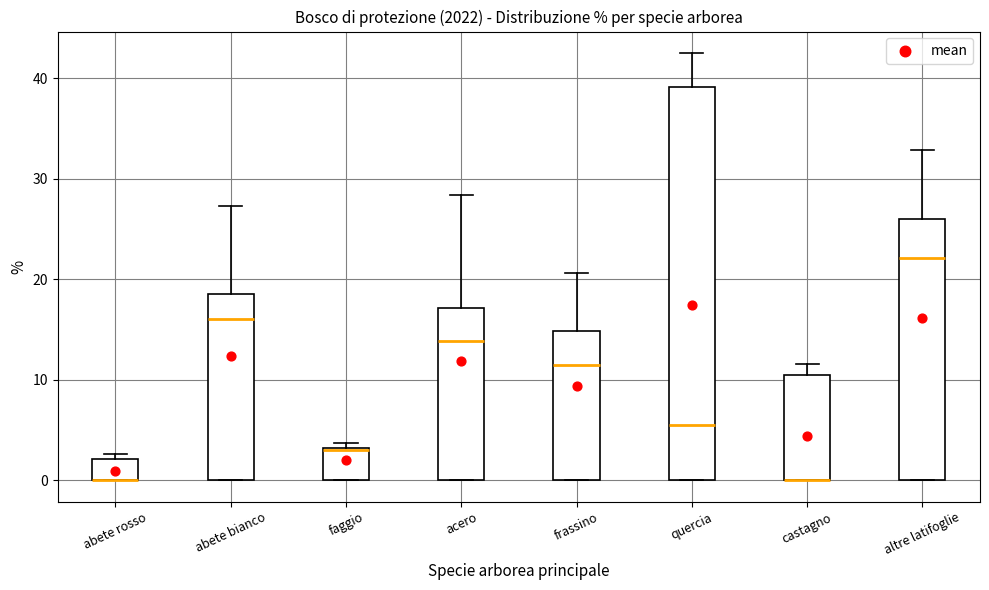

Reading left to right, transcribe this box plot: for each box, give where its median line is, the range the box spans, and where its two whiskers end, as read against the y-axis. The values are not printed on the chart, so give them approximately, as read against the axis.

abete rosso: median 0 (drawn on the box's lower edge), box 0 to 2, whiskers 0 to 3
abete bianco: median 16, box 0 to 19, whiskers 0 to 27
faggio: median 3, box 0 to 3, whiskers 0 to 4
acero: median 14, box 0 to 17, whiskers 0 to 28
frassino: median 12, box 0 to 15, whiskers 0 to 21
quercia: median 6, box 0 to 39, whiskers 0 to 43
castagno: median 0 (drawn on the box's lower edge), box 0 to 11, whiskers 0 to 12
altre latifoglie: median 22, box 0 to 26, whiskers 0 to 33